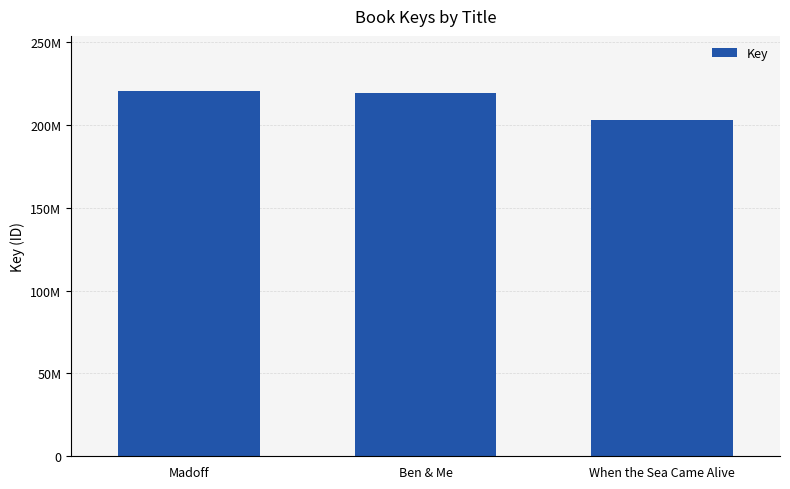

Are the bars horizontal?

No